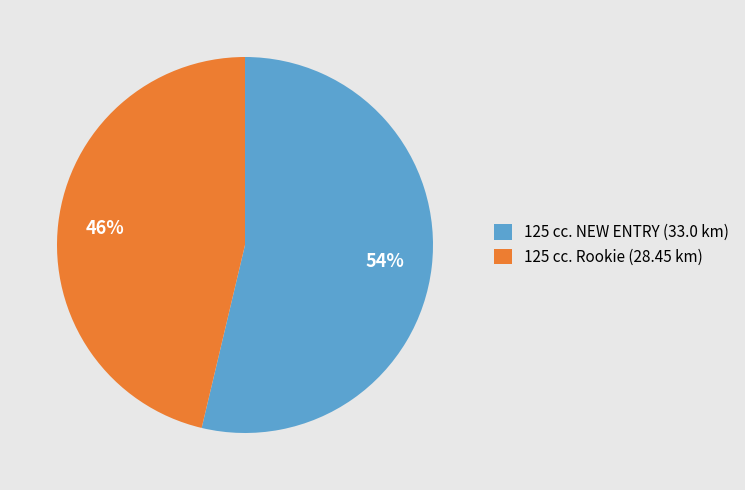

True or false: 125 cc. Rookie (28.45 km) accounts for 38% of the total.

False